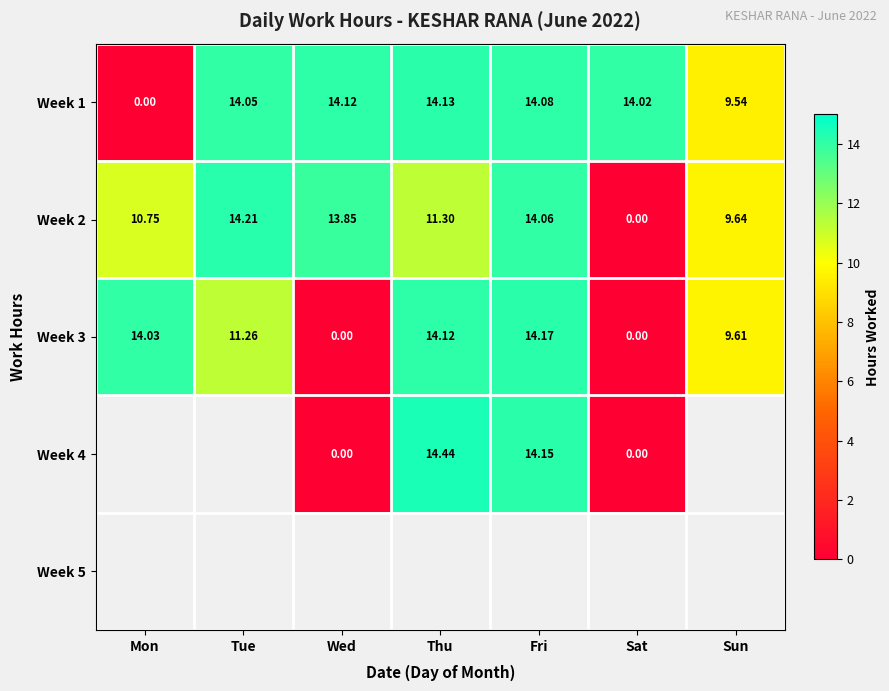

At how many categories does at least one series exceed 3?

7